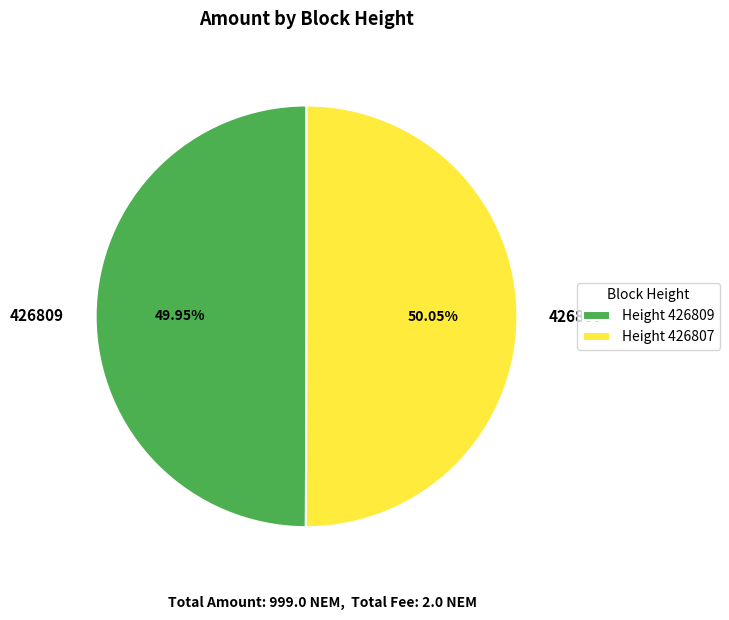

Combined, what portion of the pie is 426809 and 426807?

100.0%